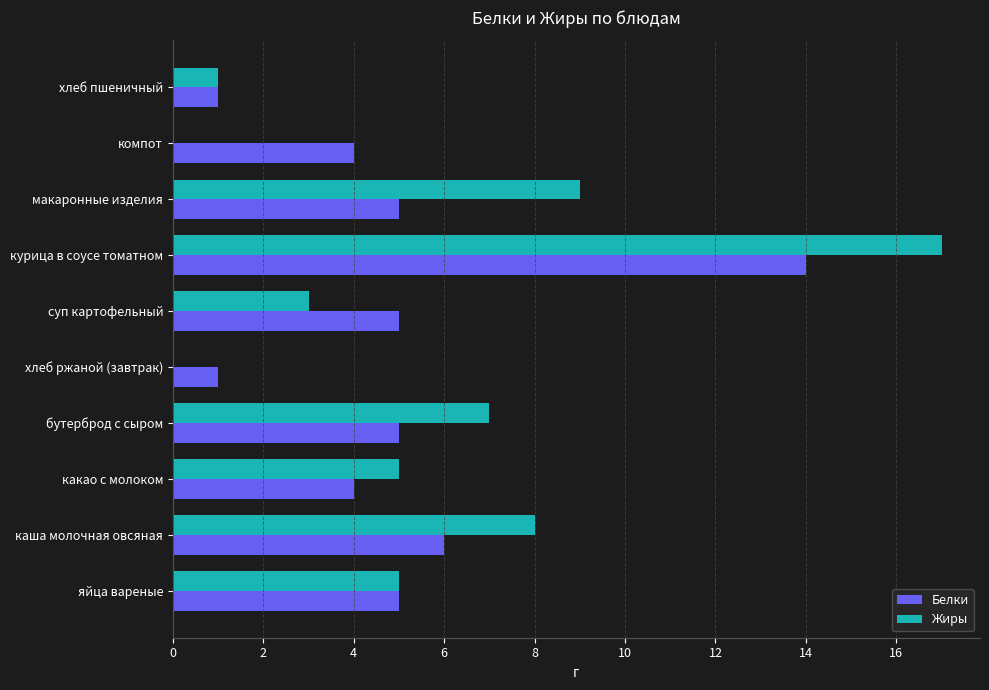

Is the value of Жиры at каша молочная овсяная greater than the value of Белки at яйца вареные?

Yes